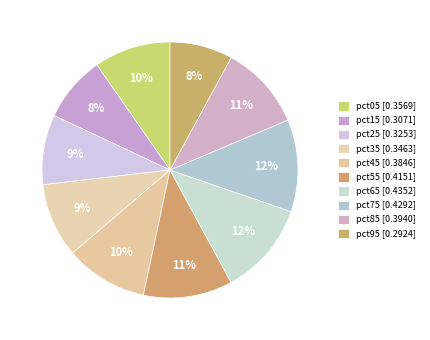

Between pct95 and pct45, which is larger?

pct45